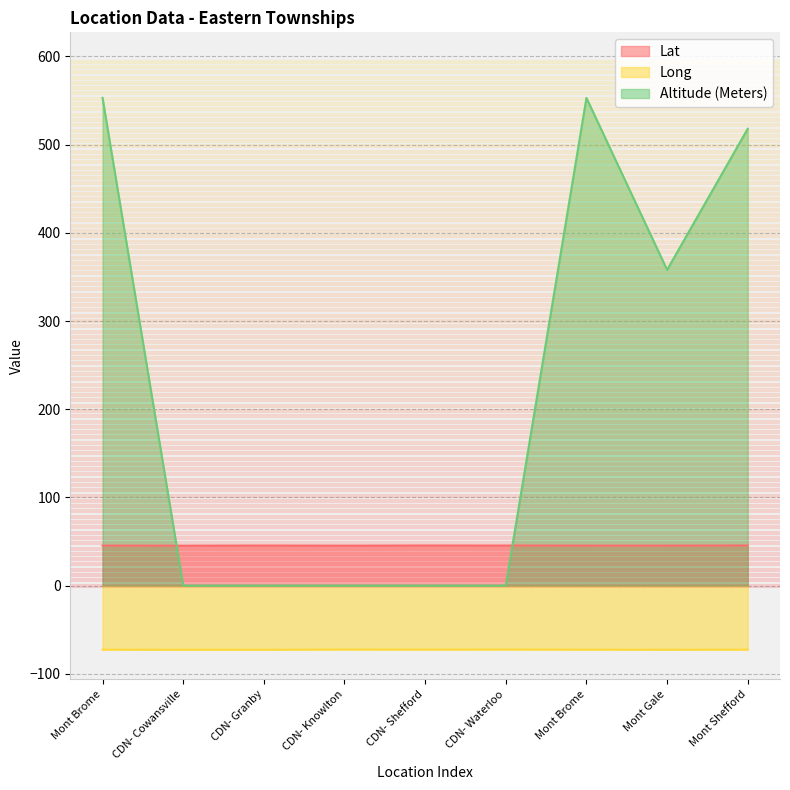

At which category does Altitude (Meters) reach its first local peak?

Mont Brome